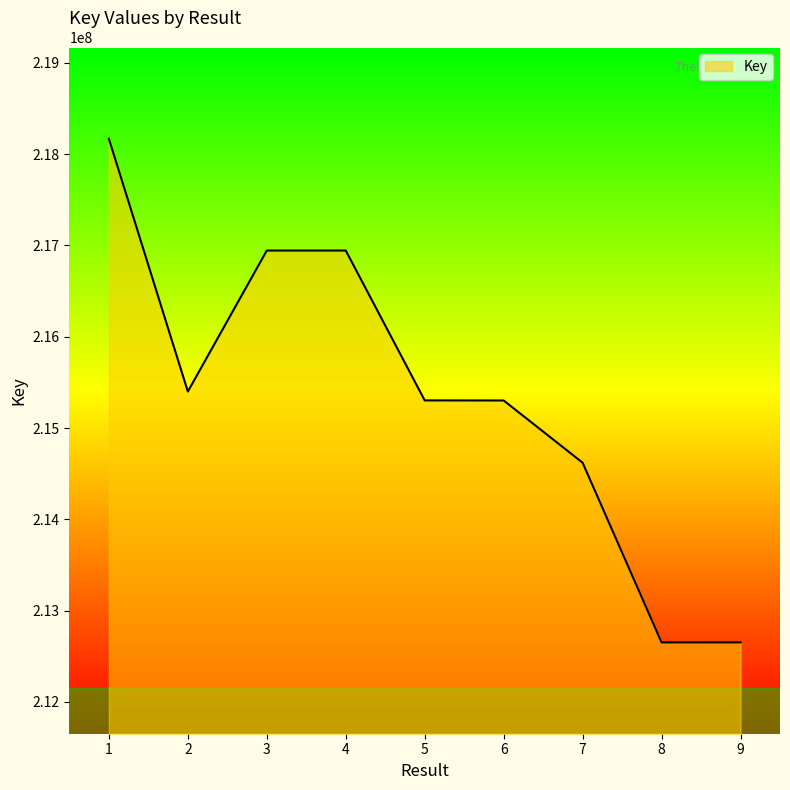

What is the change in value from 6 to 8?

-2650140